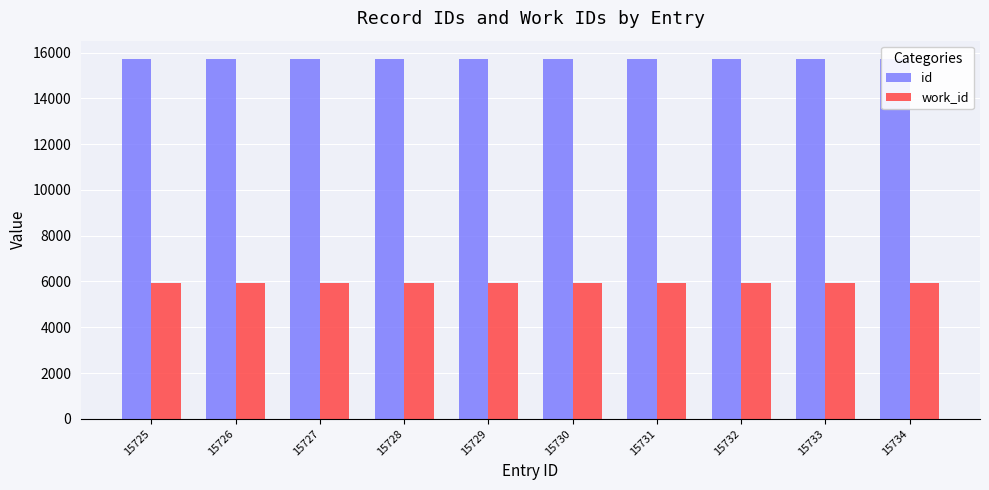

Which series has the widest spread of values?

id